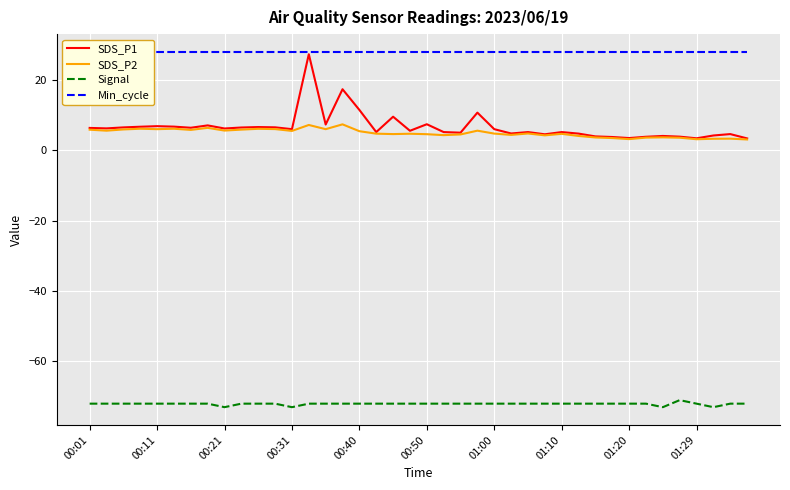

What is the label of the 1st point from the left?

00:01